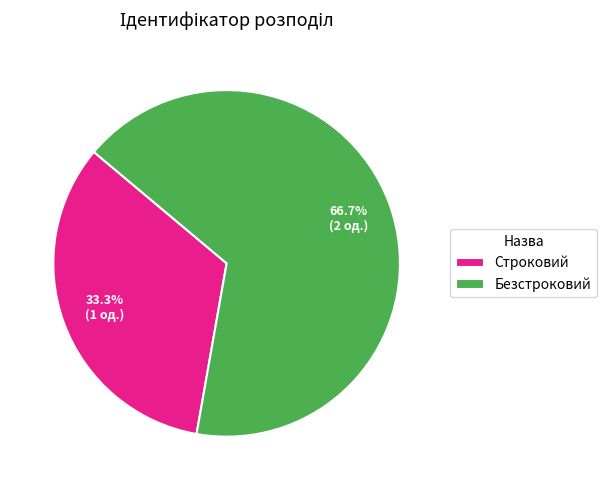

To the nearest percent, what percentage of the pie is Строковий?

33%